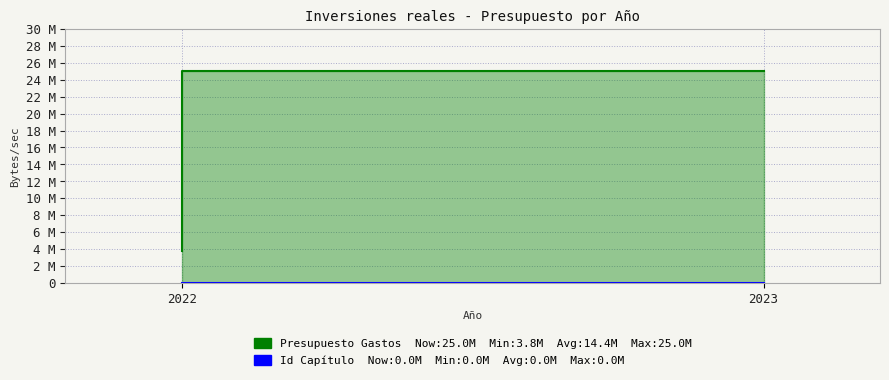

The Presupuesto Gastos series shows 3810710 at 2022. True or false?

True